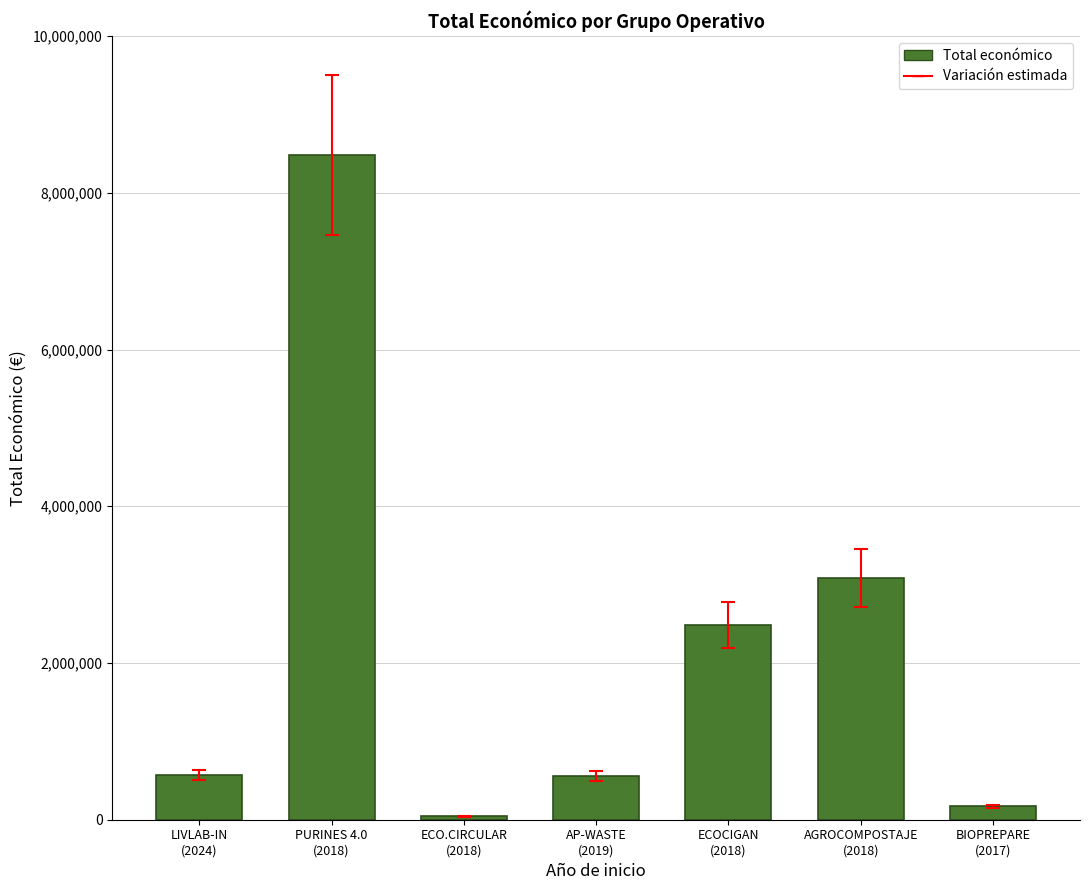

At which label is the value closest to 4263922?

AGROCOMPOSTAJE
(2018)